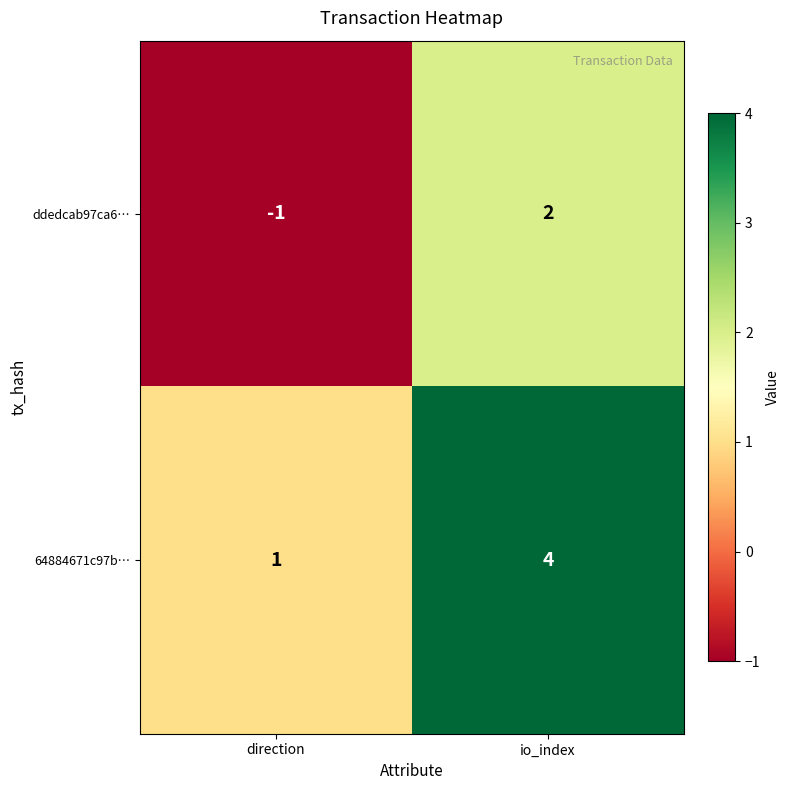

Rank the series by their average value, from highest to lowest.

64884671c97b…, ddedcab97ca6…